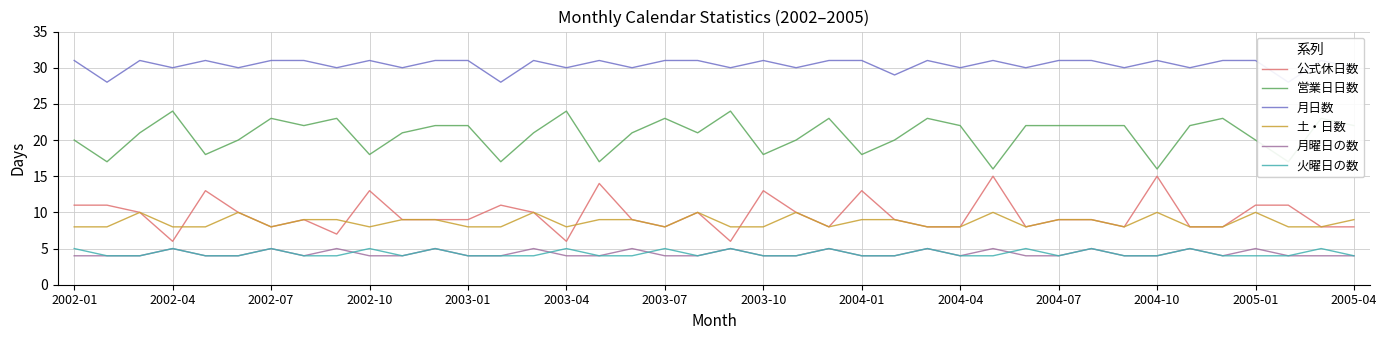

What is the spread (max minus min) of values at 19?

27